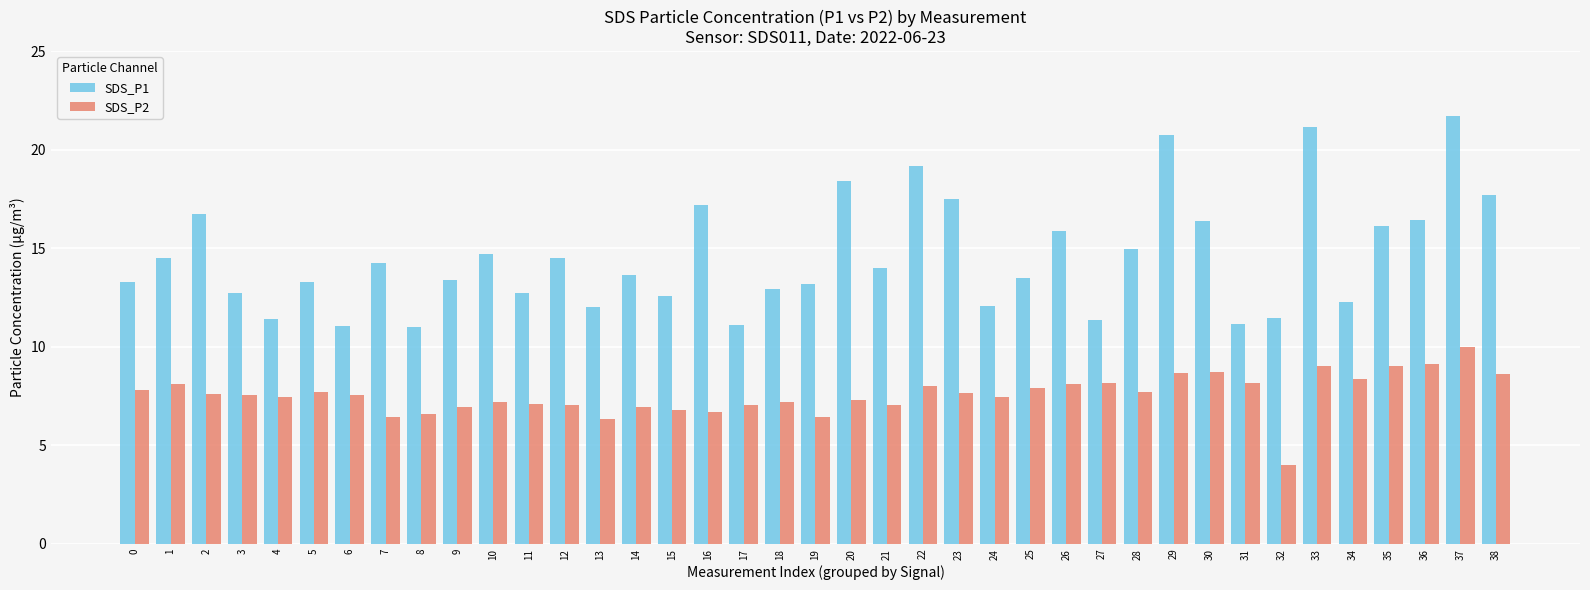

How many groups of bars are there?

39